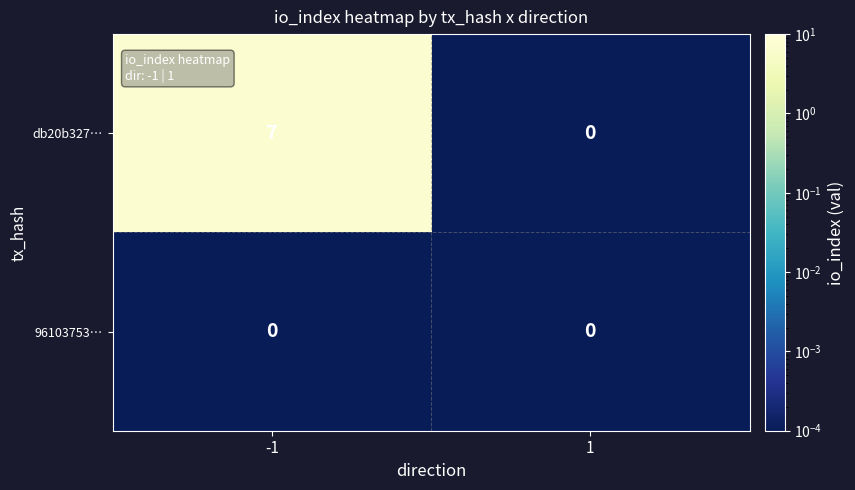

Which series has the widest spread of values?

db20b327…